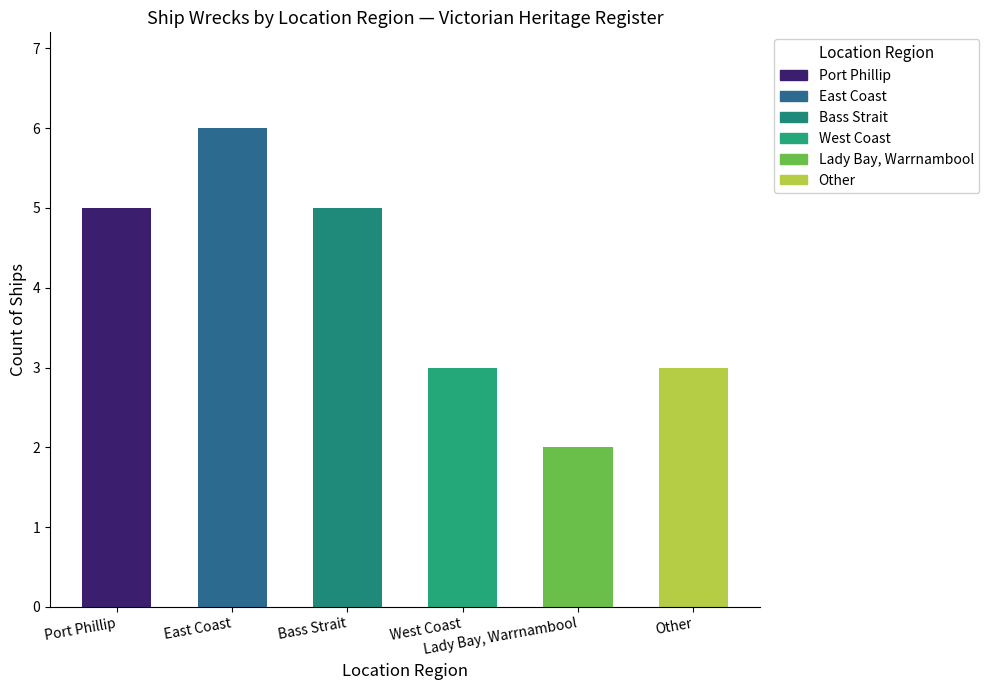

What is the sum of the values at Port Phillip and Lady Bay, Warrnambool?

7